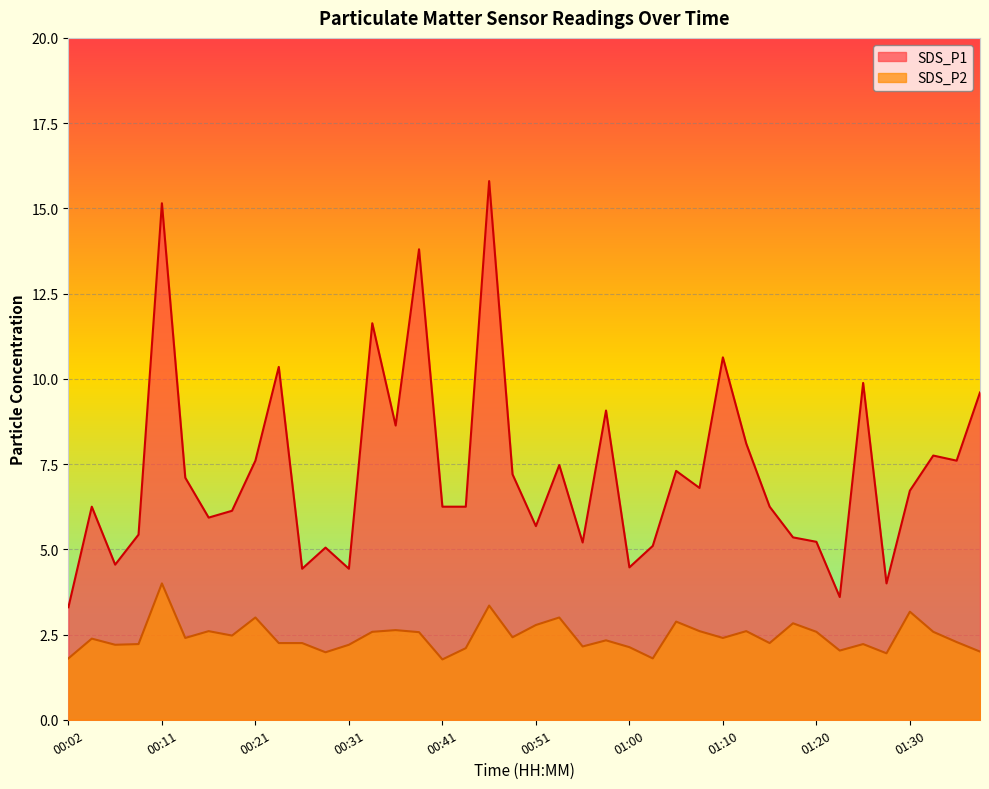

What is the value of the SDS_P2 point at the 12th from the left?

2.0